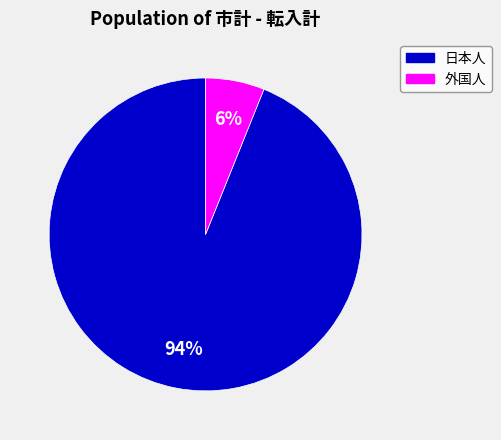

To the nearest percent, what is the difference between the largest and smallest slice percentages?

88%